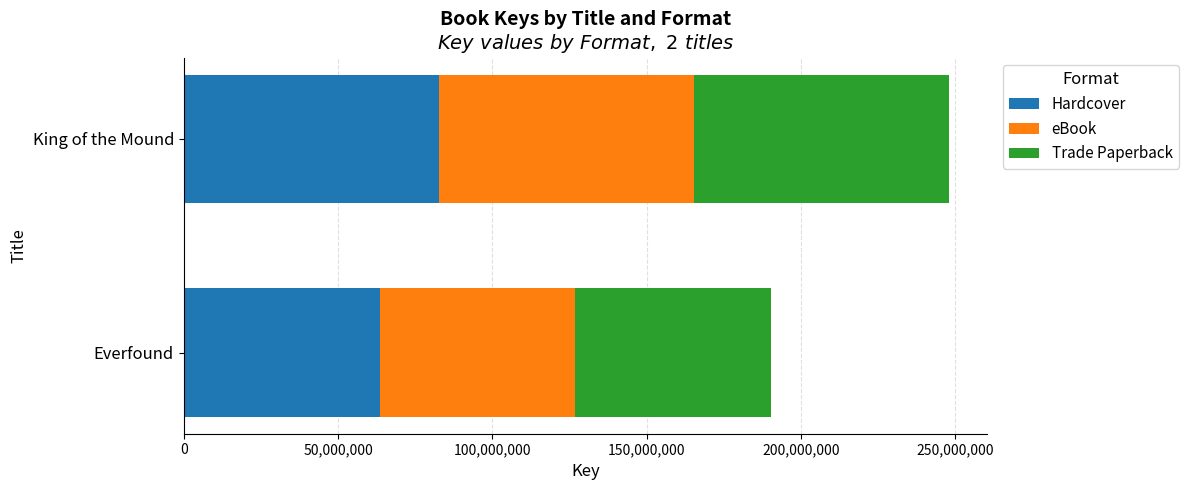

At which category is the sum across all series the highest?

King of the Mound